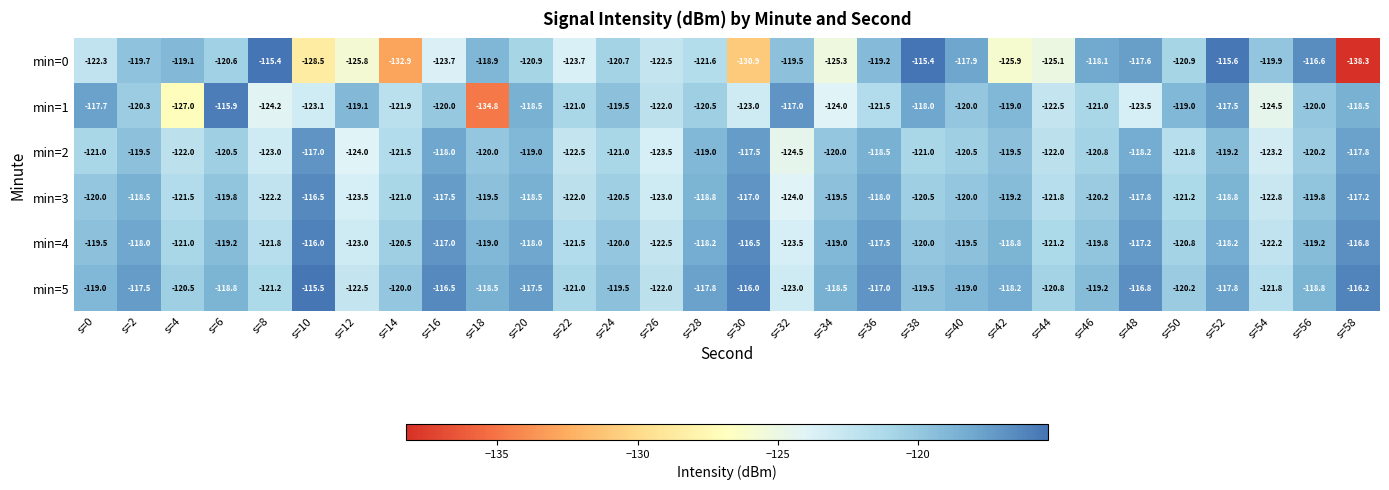

What is the sum of the min=2 values at s=22 and s=38?

-243.5